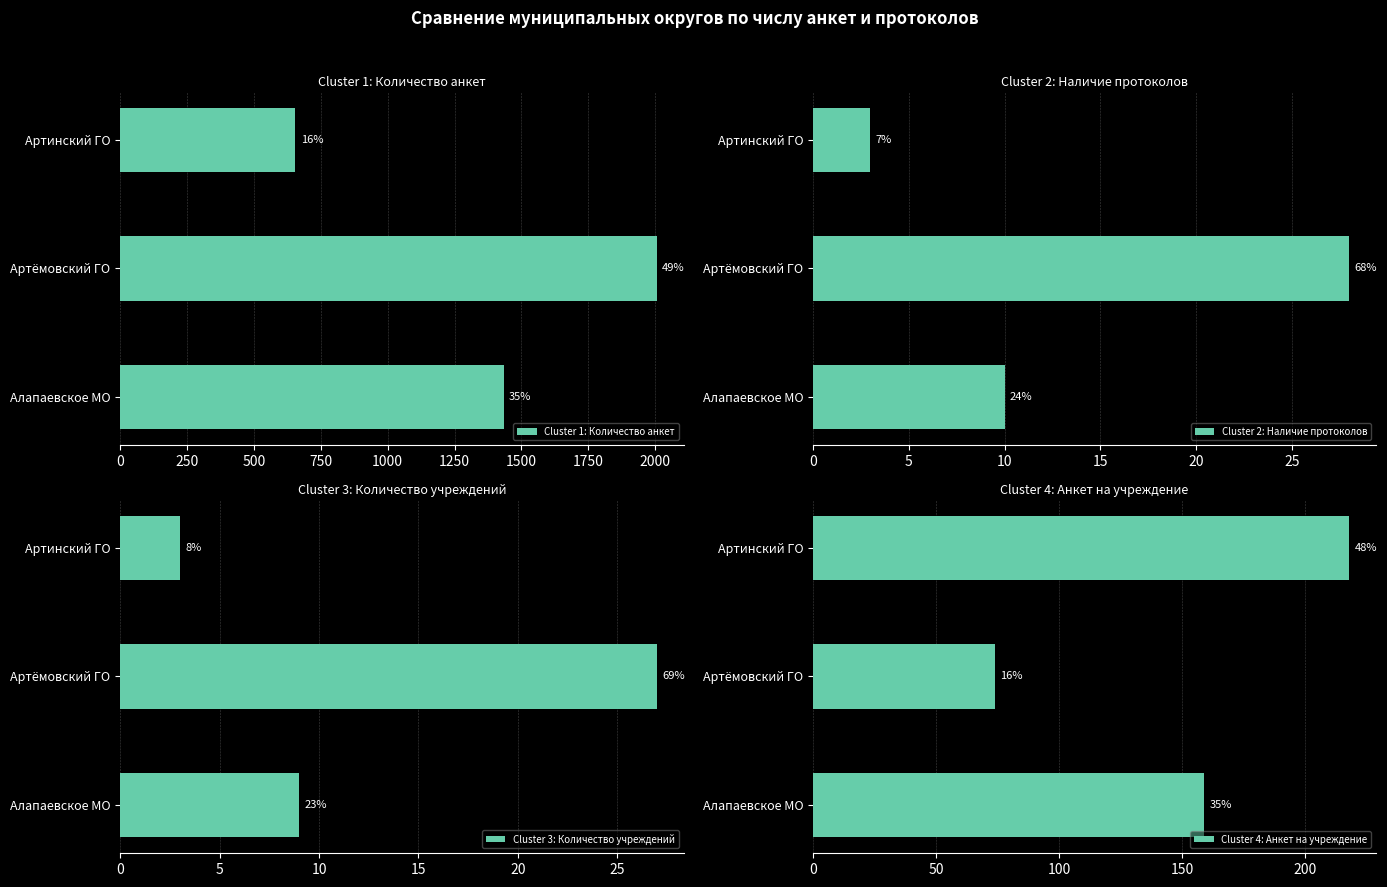

List the series in order of their peak value, lowest first.

Cluster 3: Количество учреждений, Cluster 2: Наличие протоколов, Cluster 4: Анкет на учреждение, Cluster 1: Количество анкет